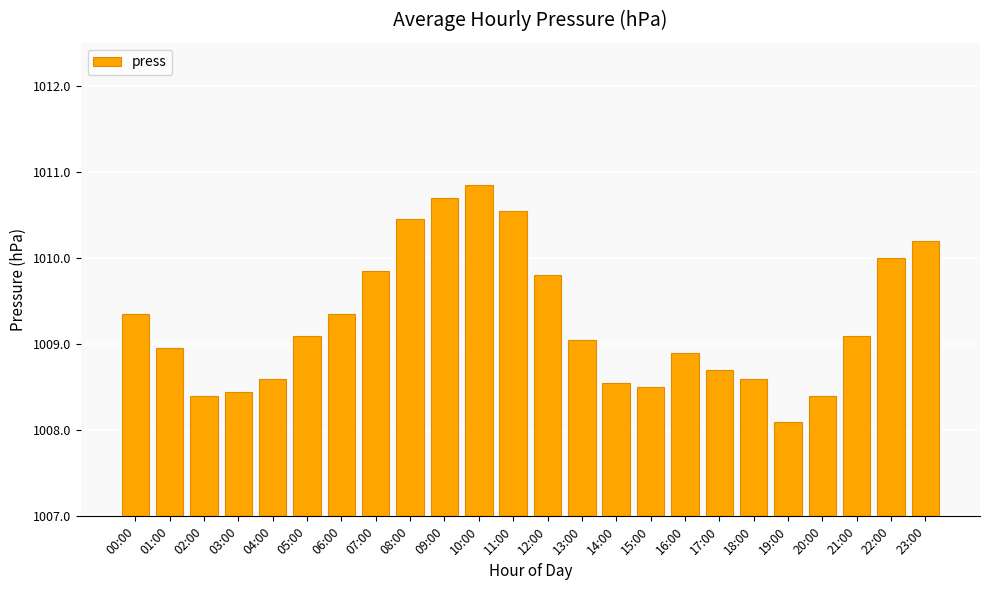

Which has a higher value, 15:00 or 05:00?

05:00